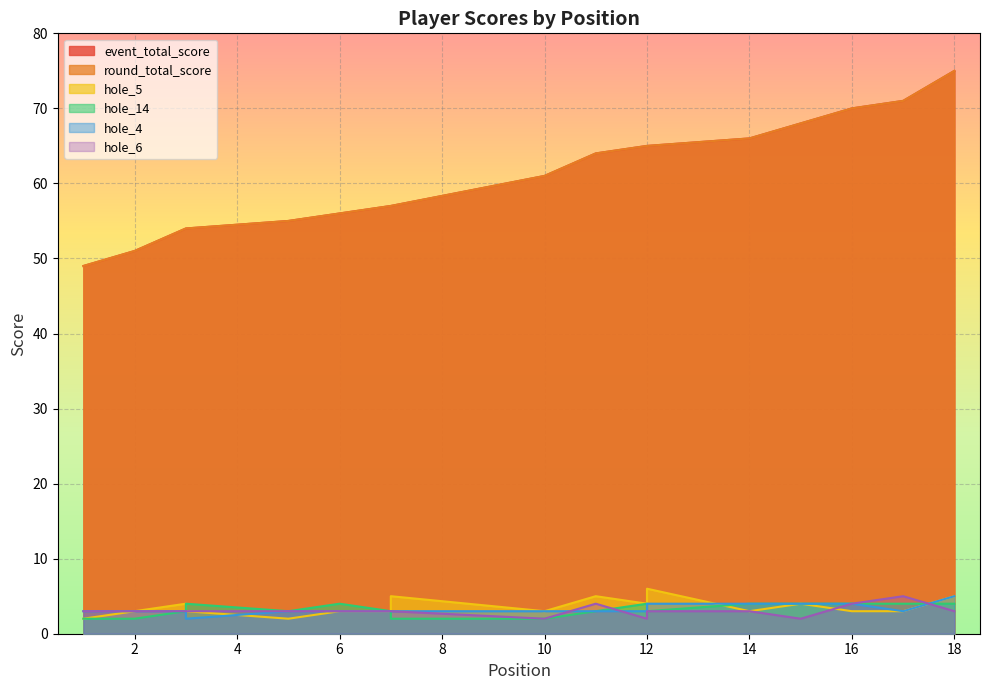

How many categories are shown in the chart?

18